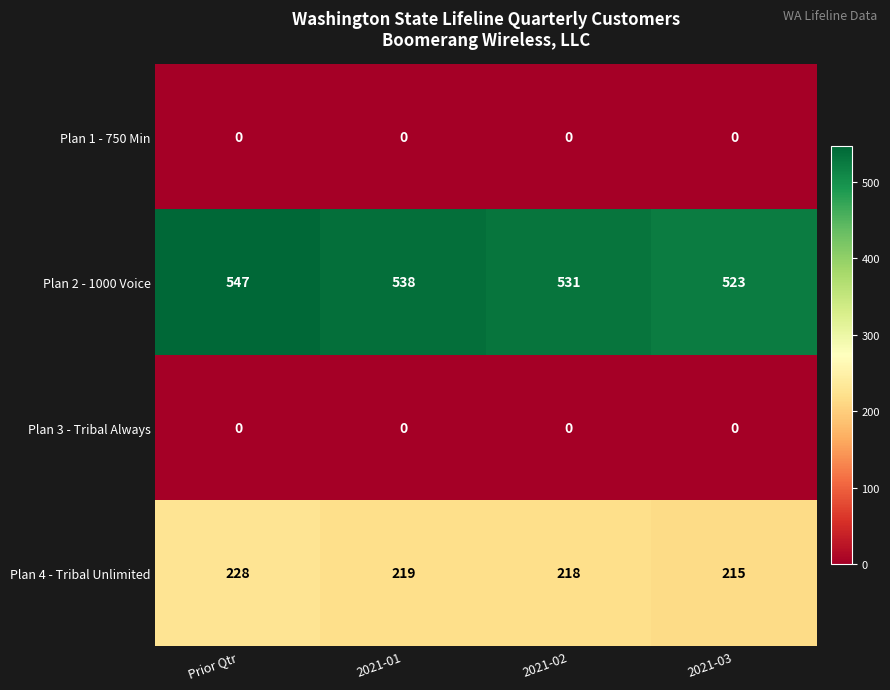

Reading left to right, what are all the values shown in this chart?

Plan 1 - 750 Min: Prior Qtr=0	2021-01=0	2021-02=0	2021-03=0
Plan 2 - 1000 Voice: Prior Qtr=547	2021-01=538	2021-02=531	2021-03=523
Plan 3 - Tribal Always: Prior Qtr=0	2021-01=0	2021-02=0	2021-03=0
Plan 4 - Tribal Unlimited: Prior Qtr=228	2021-01=219	2021-02=218	2021-03=215